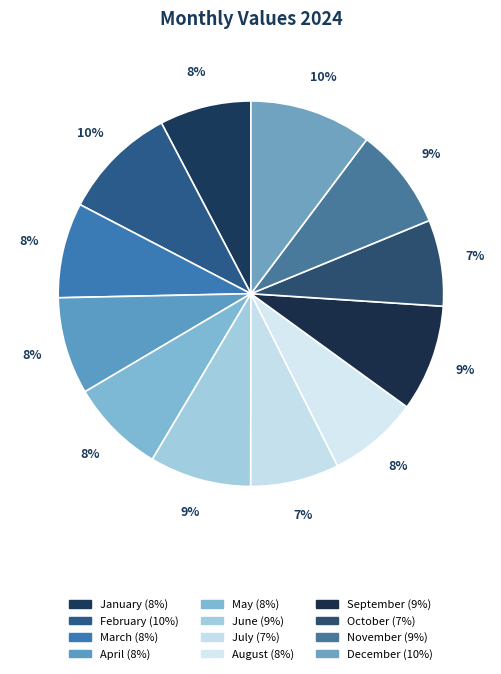

Combined, what portion of the pie is May and November?

16.5%